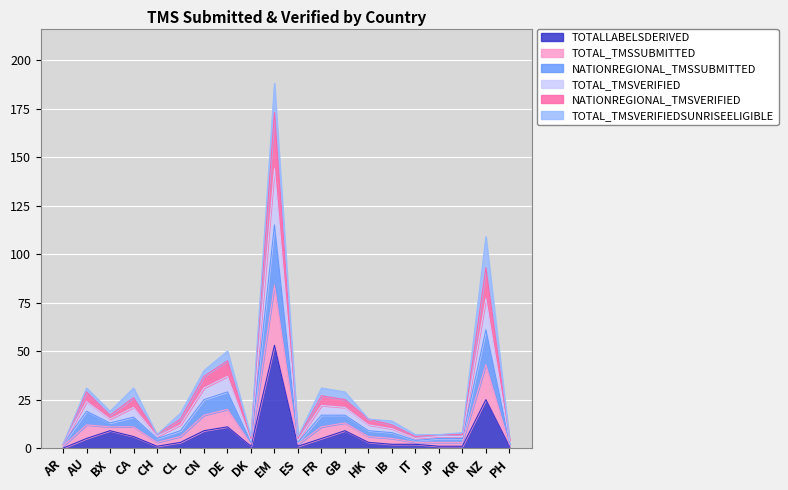

True or false: TOTAL_TMSSUBMITTED and NATIONREGIONAL_TMSSUBMITTED cross at least once.

False